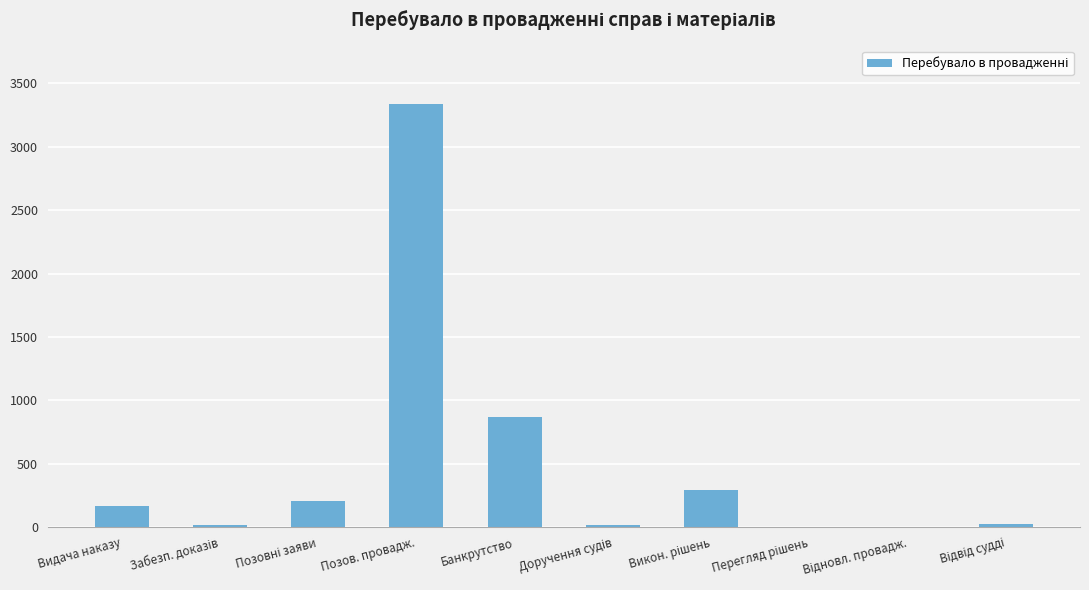

What is the sum of all values?

4934